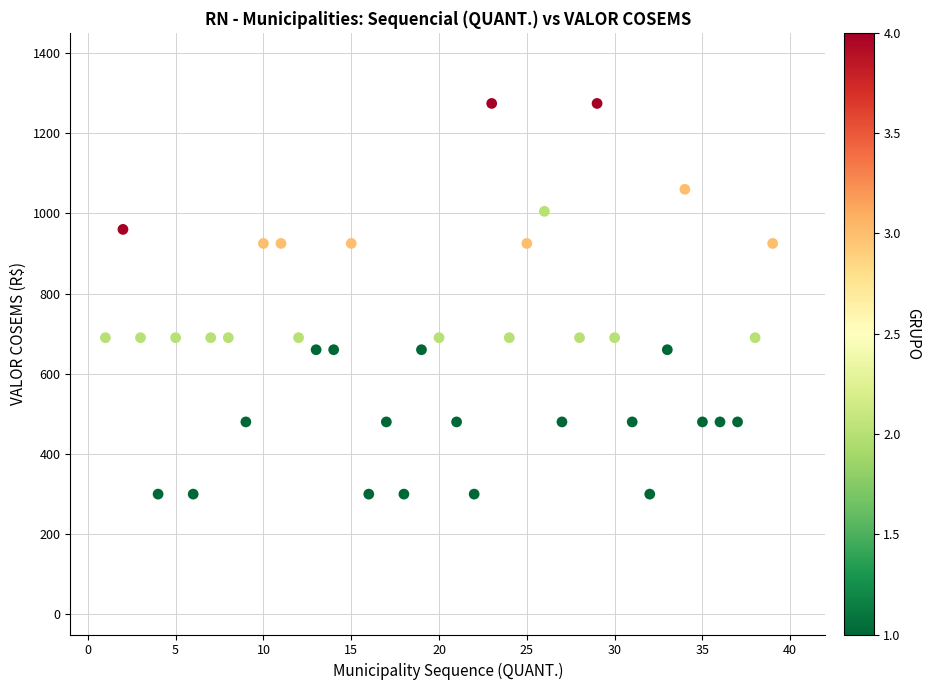

What is the range of X values (max minus min)?

38